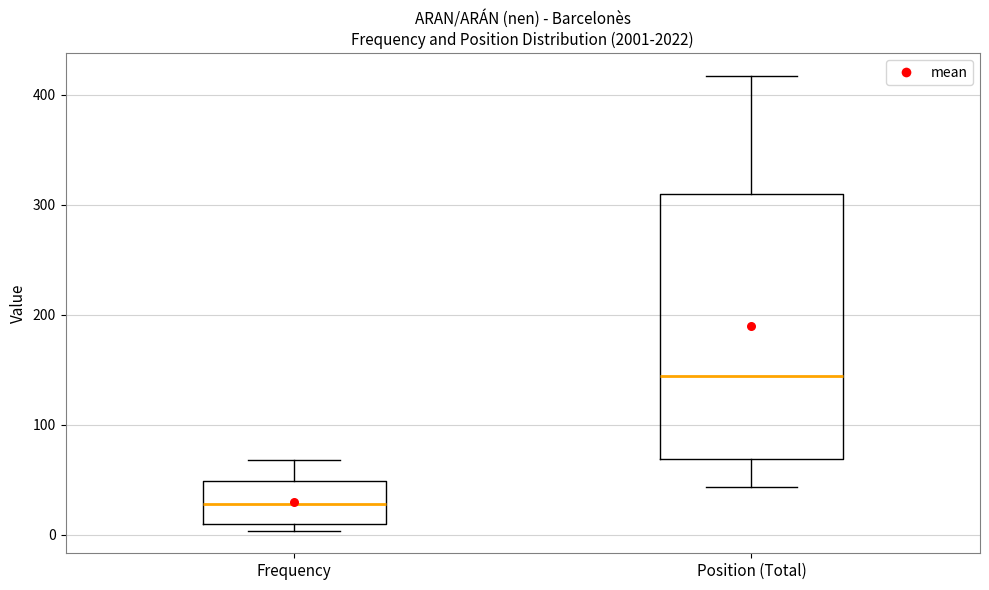

Reading left to right, transcribe this box plot: for each box, give where its median line is, the range the box spans, and where its two whiskers end, as read against the y-axis. The values are not printed on the chart, so give them approximately, as read against the axis.

Frequency: median 30, box 10 to 50, whiskers 0 to 70
Position (Total): median 140, box 70 to 310, whiskers 40 to 420